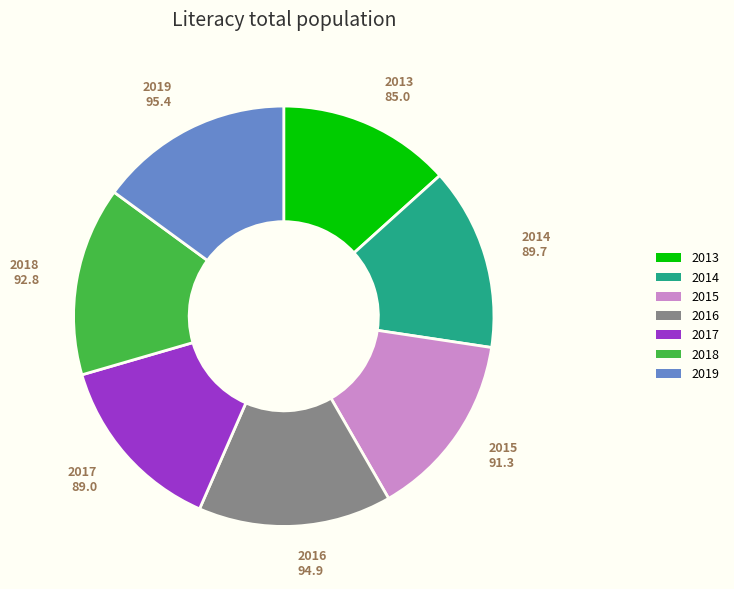

What is the smallest slice in the pie chart?

2013